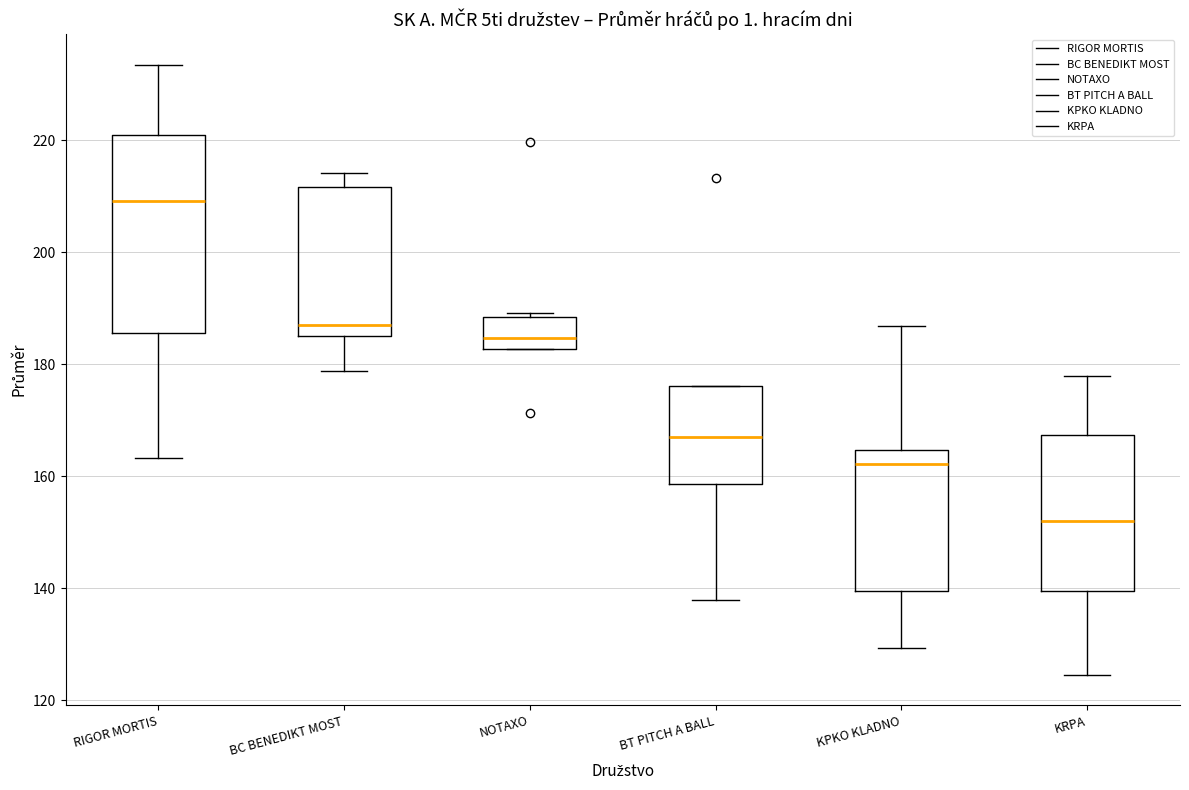

Where is the upper edge of the box for BC BENEDIKT MOST on the y-axis? The values are not printed on the chart, so give them approximately, as read against the axis.

212